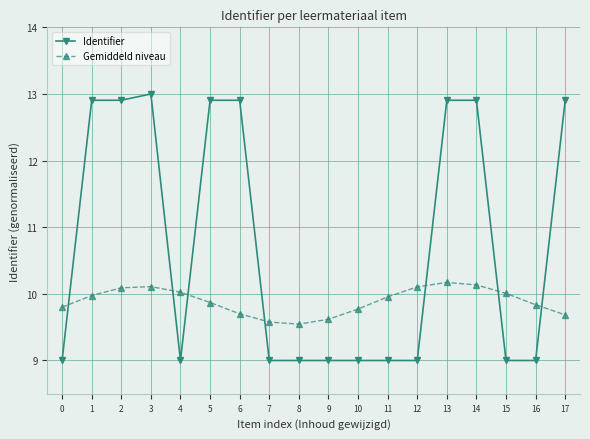

Is this an area chart (filled region under the line)?

No